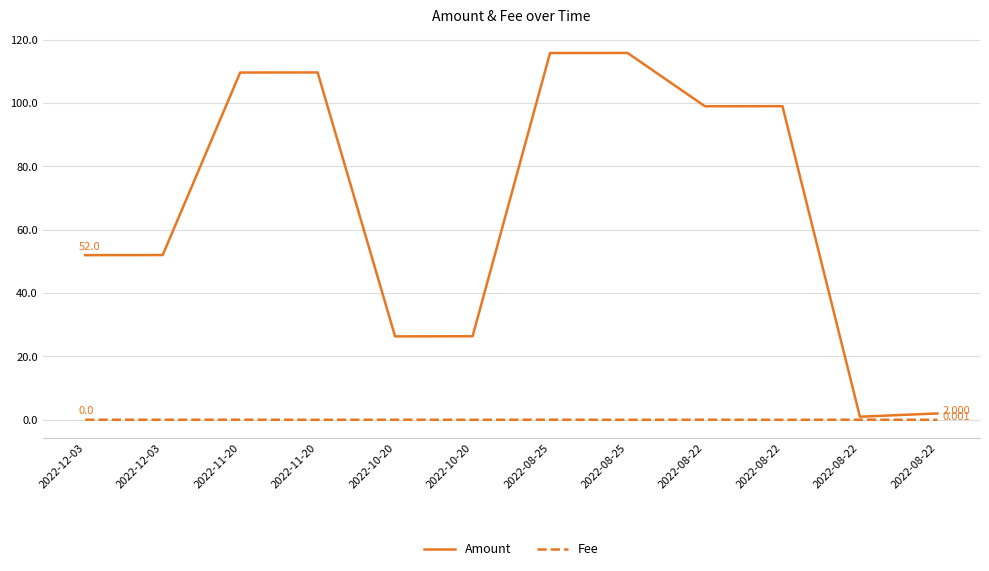

List the series in order of their peak value, highest first.

Amount, Fee